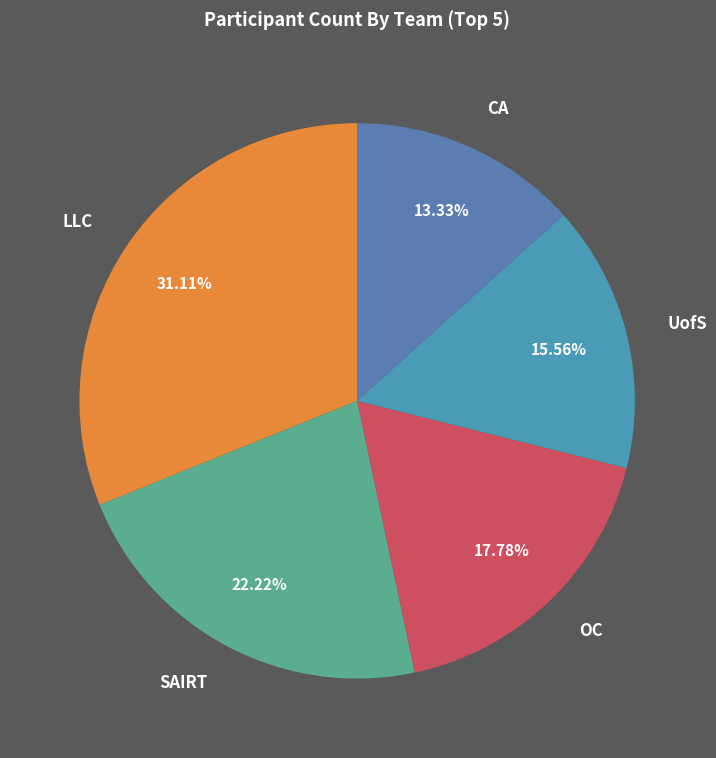

Count the number of slices in the pie.

5